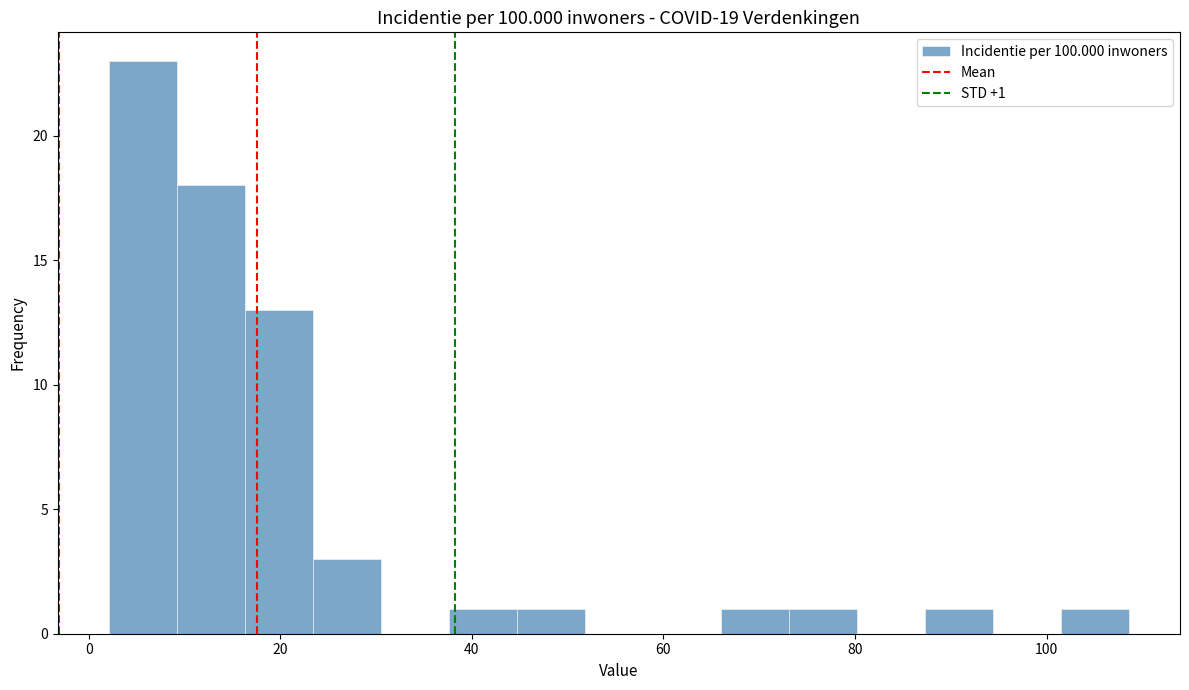

Around what value on the x-axis is the tallest bar? Give the approximate position of its centre, as read against the axis.

6